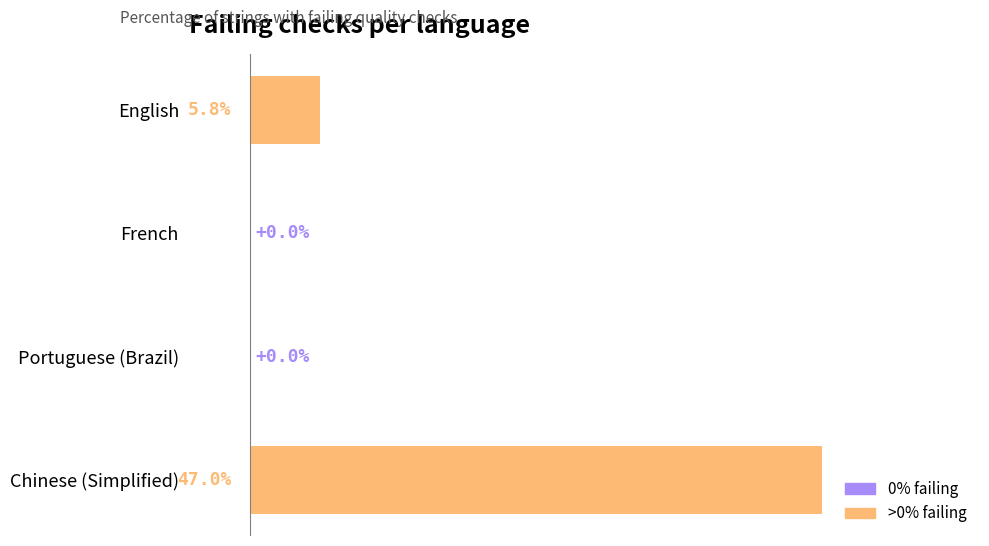

Where is the data nearest to the value 23?

English